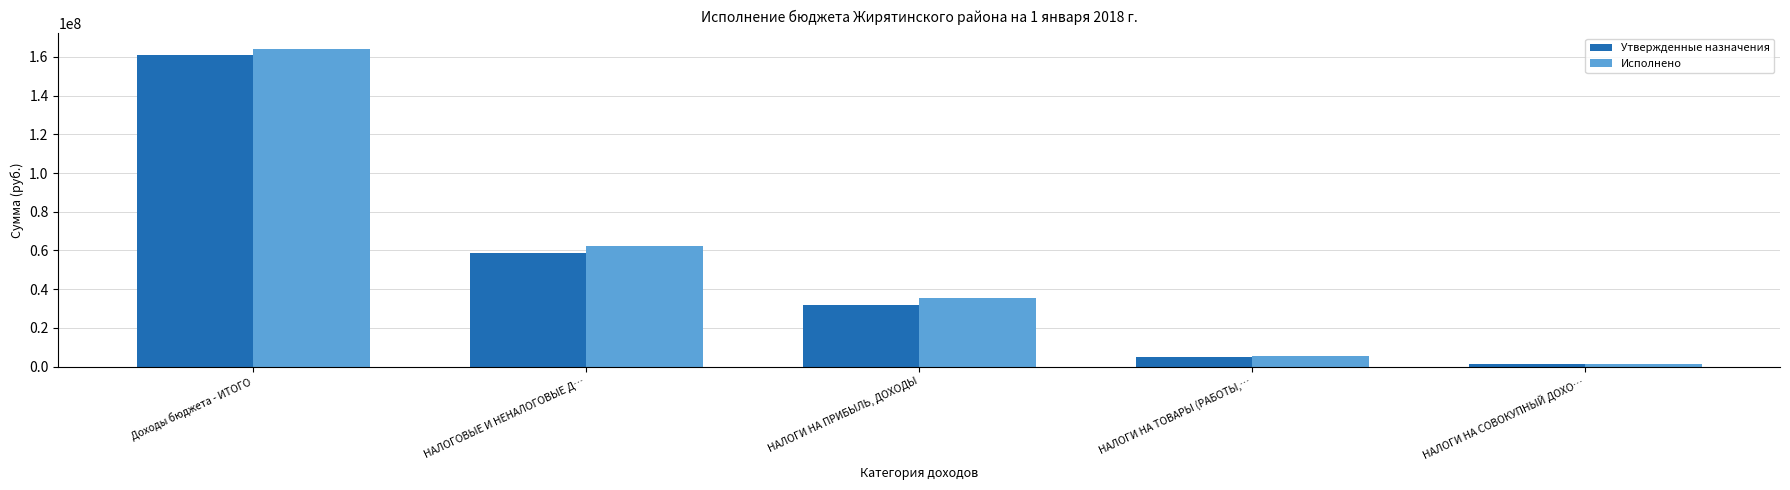

Reading left to right, transcribe all the data shown in this chart.

Утвержденные назначения: Доходы бюджета - ИТОГО=160863119.8	НАЛОГОВЫЕ И НЕНАЛОГОВЫЕ Д…=58608244.0	НАЛОГИ НА ПРИБЫЛЬ, ДОХОДЫ=32075690.0	НАЛОГИ НА ТОВАРЫ (РАБОТЫ,…=5207519.0	НАЛОГИ НА СОВОКУПНЫЙ ДОХО…=1306964.0
Исполнено: Доходы бюджета - ИТОГО=163959363.3	НАЛОГОВЫЕ И НЕНАЛОГОВЫЕ Д…=62092719.5	НАЛОГИ НА ПРИБЫЛЬ, ДОХОДЫ=35282602.8	НАЛОГИ НА ТОВАРЫ (РАБОТЫ,…=5435863.2	НАЛОГИ НА СОВОКУПНЫЙ ДОХО…=1266549.6